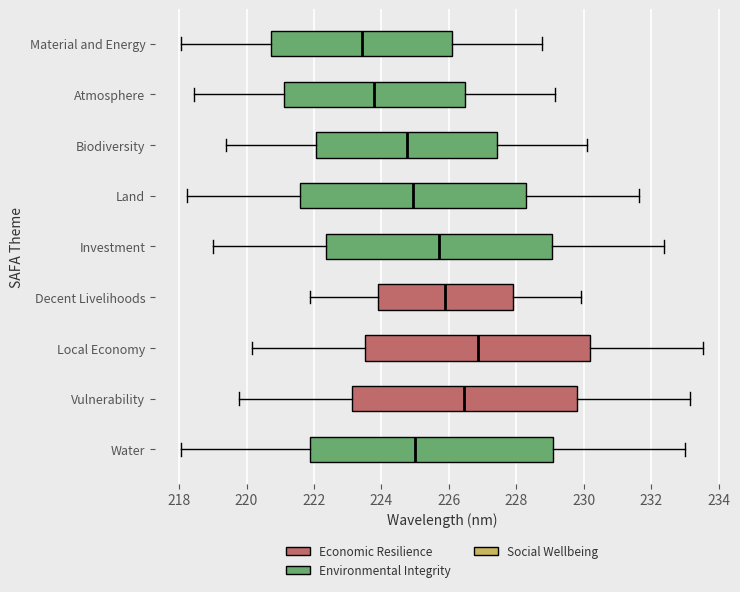

Reading bottom to top, transcribe this box plot: for each box, give where its median line is, the range the box spans, and where its two whiskers end, as read against the x-axis. The values are not printed on the chart, so give them approximately, as read against the axis.

Water: median 225.0, box 221.8 to 229.2, whiskers 218.0 to 233.0
Vulnerability: median 226.4, box 223.2 to 229.8, whiskers 219.8 to 233.2
Local Economy: median 226.8, box 223.6 to 230.2, whiskers 220.2 to 233.6
Decent Livelihoods: median 225.8, box 223.8 to 228.0, whiskers 221.8 to 230.0
Investment: median 225.8, box 222.4 to 229.0, whiskers 219.0 to 232.4
Land: median 225.0, box 221.6 to 228.2, whiskers 218.2 to 231.6
Biodiversity: median 224.8, box 222.0 to 227.4, whiskers 219.4 to 230.0
Atmosphere: median 223.8, box 221.2 to 226.4, whiskers 218.4 to 229.2
Material and Energy: median 223.4, box 220.8 to 226.0, whiskers 218.0 to 228.8